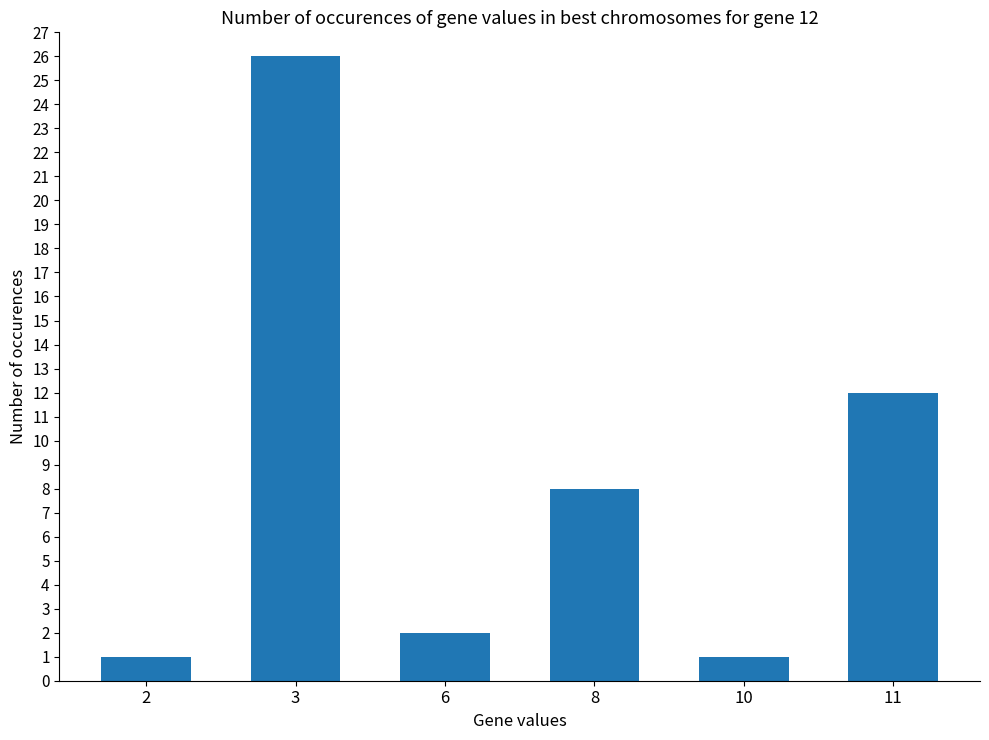

What is the value of the 1st bar from the left?

1